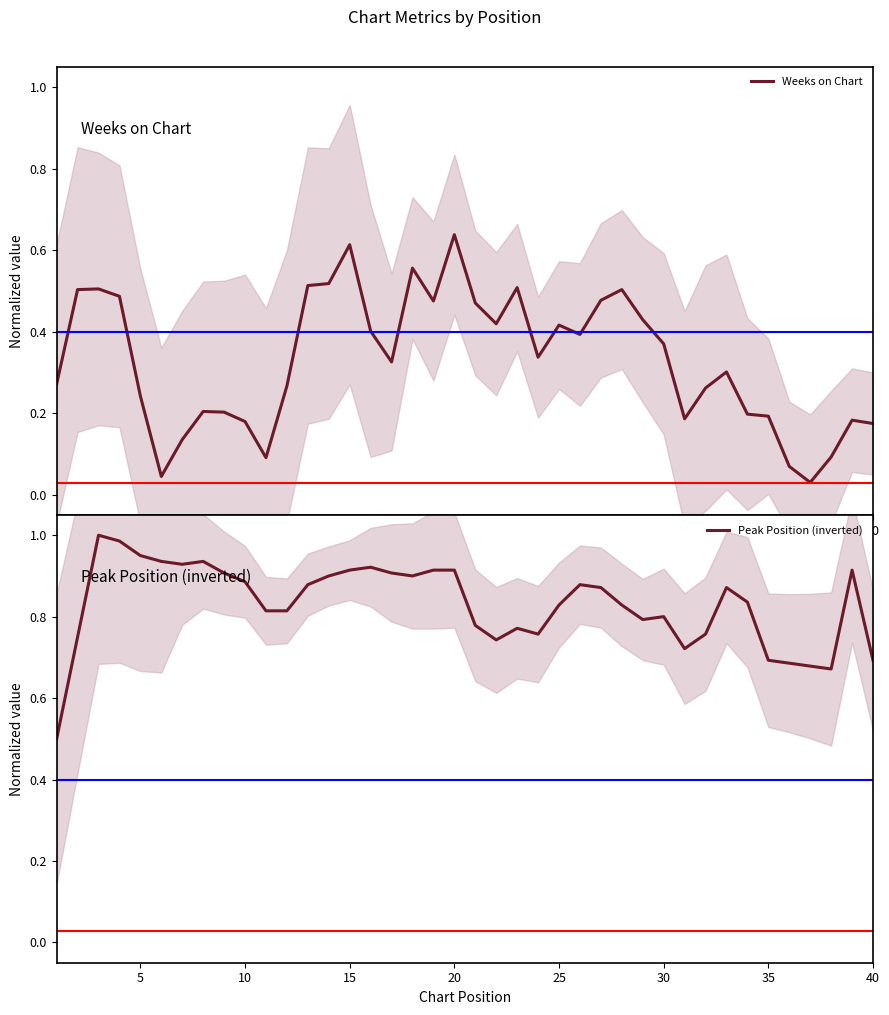

What are all the series names shown in the legend?

Weeks on Chart, Peak Position (inverted)